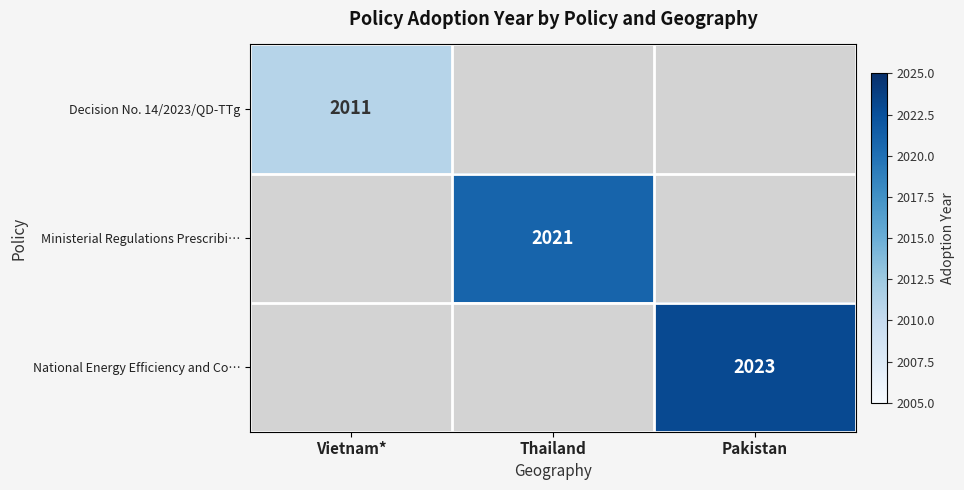

Between Pakistan and Thailand, which is larger?

Pakistan